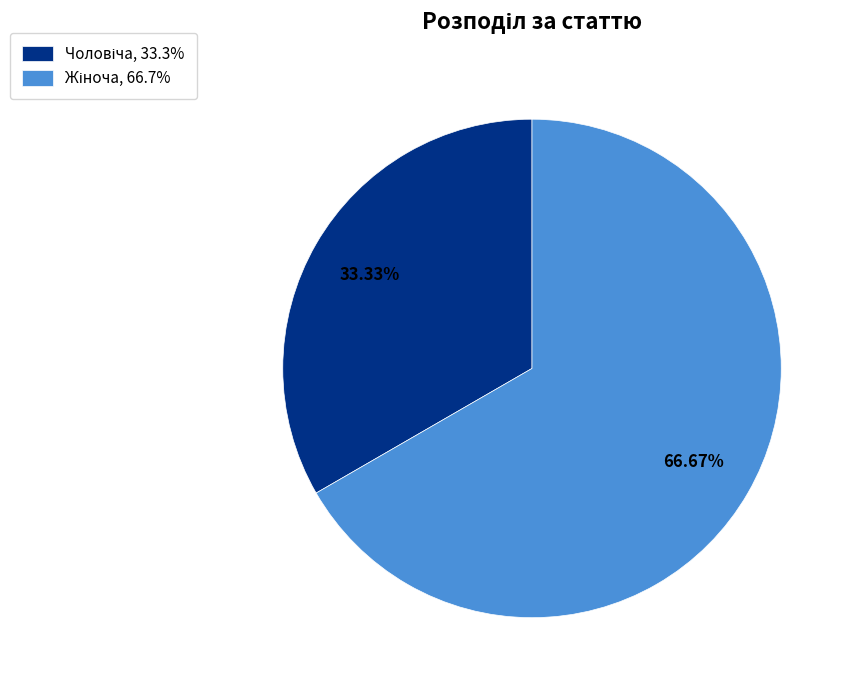

Does any single category account for the majority?

Yes